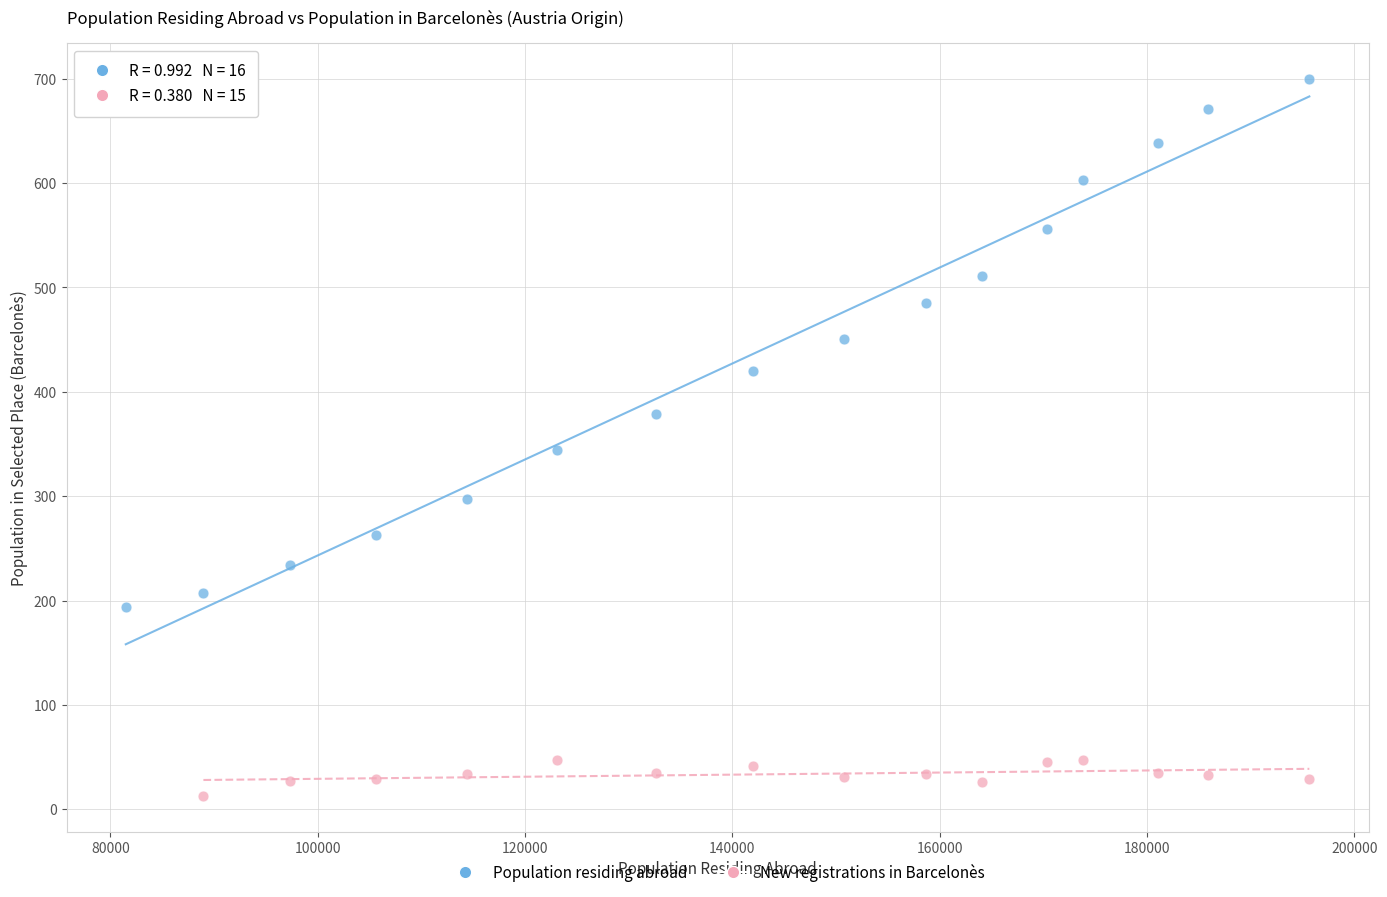

Which series has the widest spread of Y values?

Population residing abroad